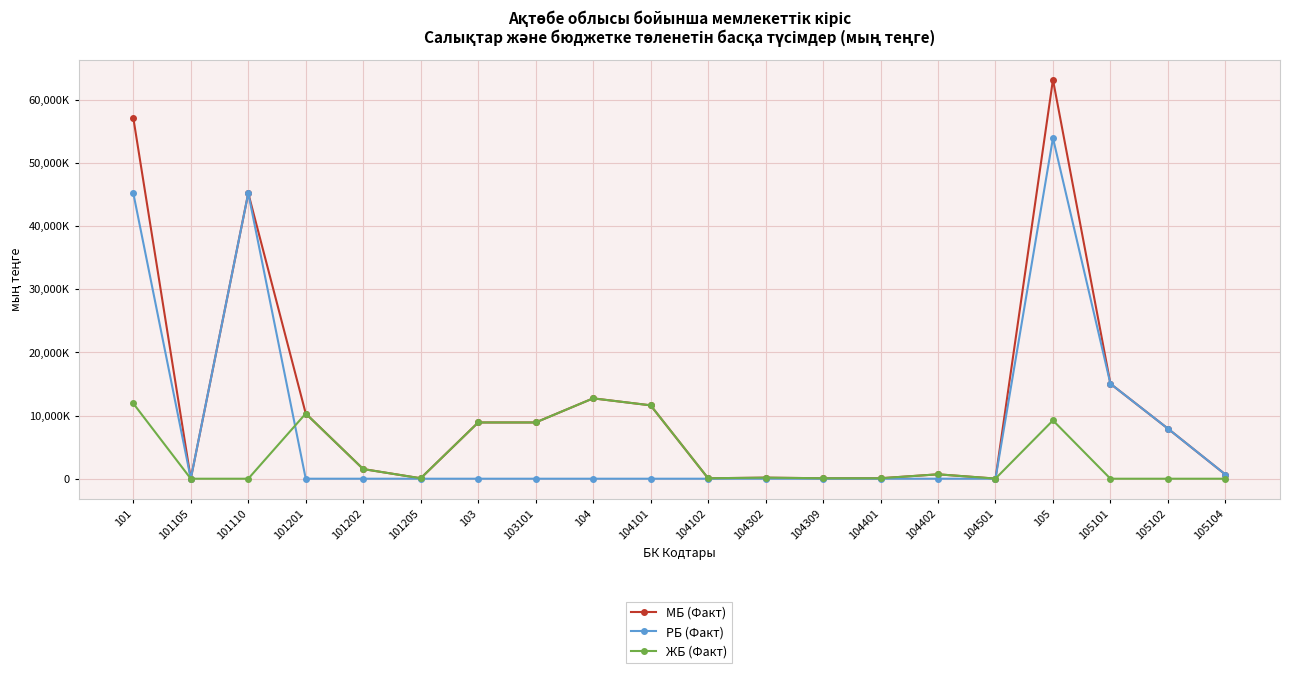

Is the value of РБ (Факт) at 104309 greater than the value of ЖБ (Факт) at 103?

No